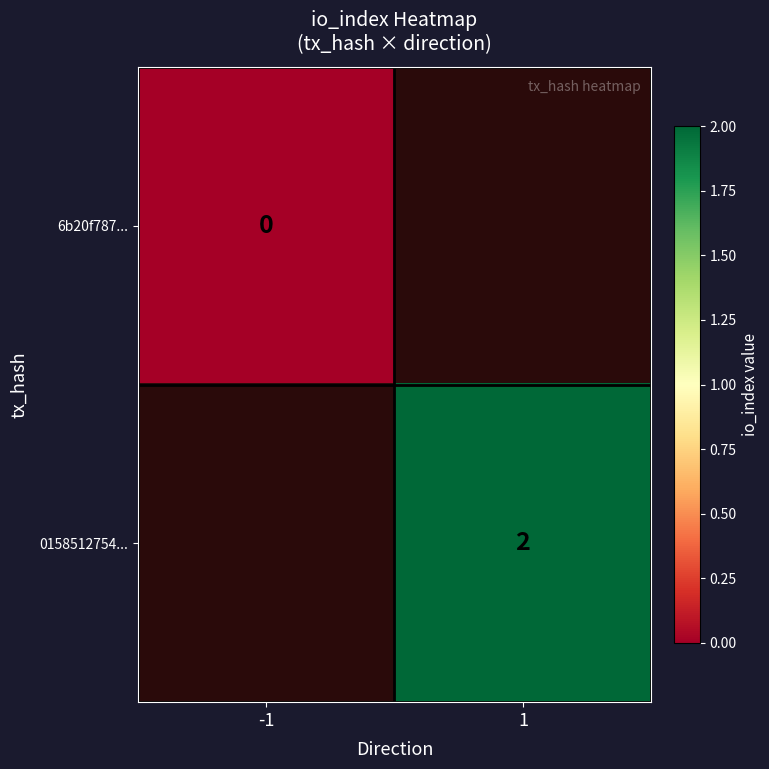

Count the number of data series in this chart.

2